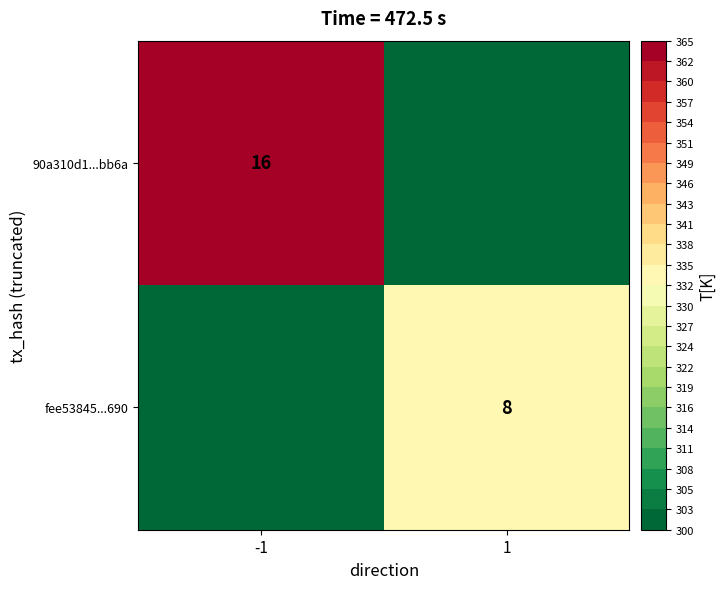

The value of 90a310d1...bb6a at -1 is 16. True or false?

True